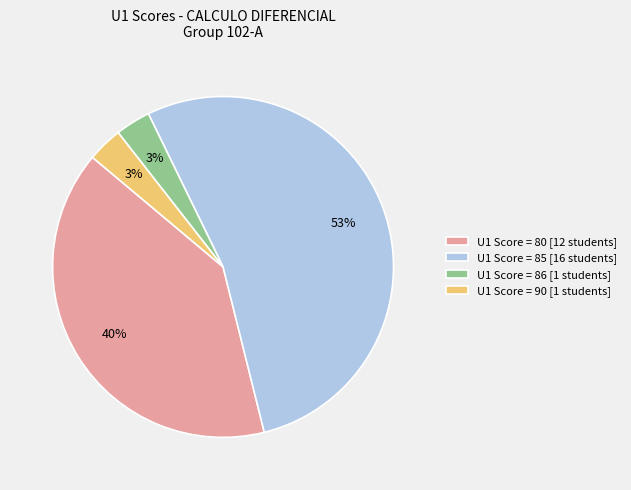

How many segments does this pie chart have?

4